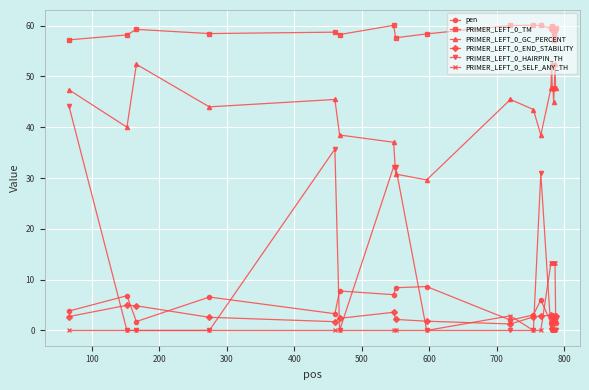

Which series has the largest range (max minus min)?

PRIMER_LEFT_0_HAIRPIN_TH